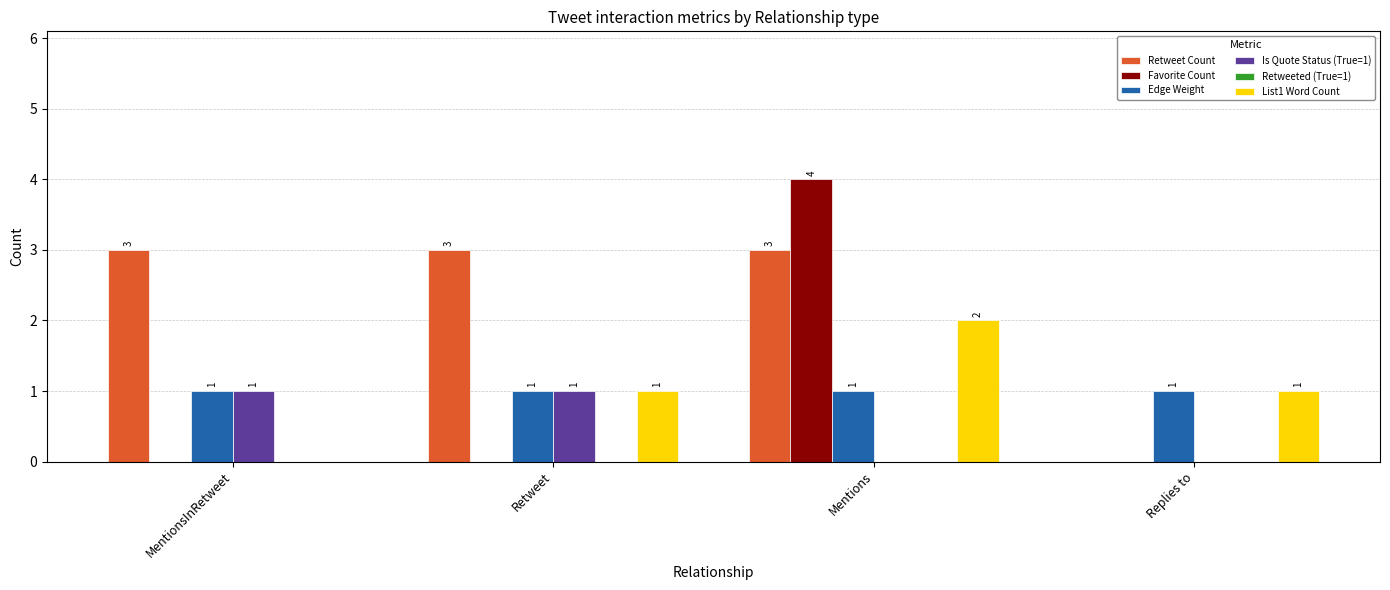

What is the total value across all series at Retweet?

6